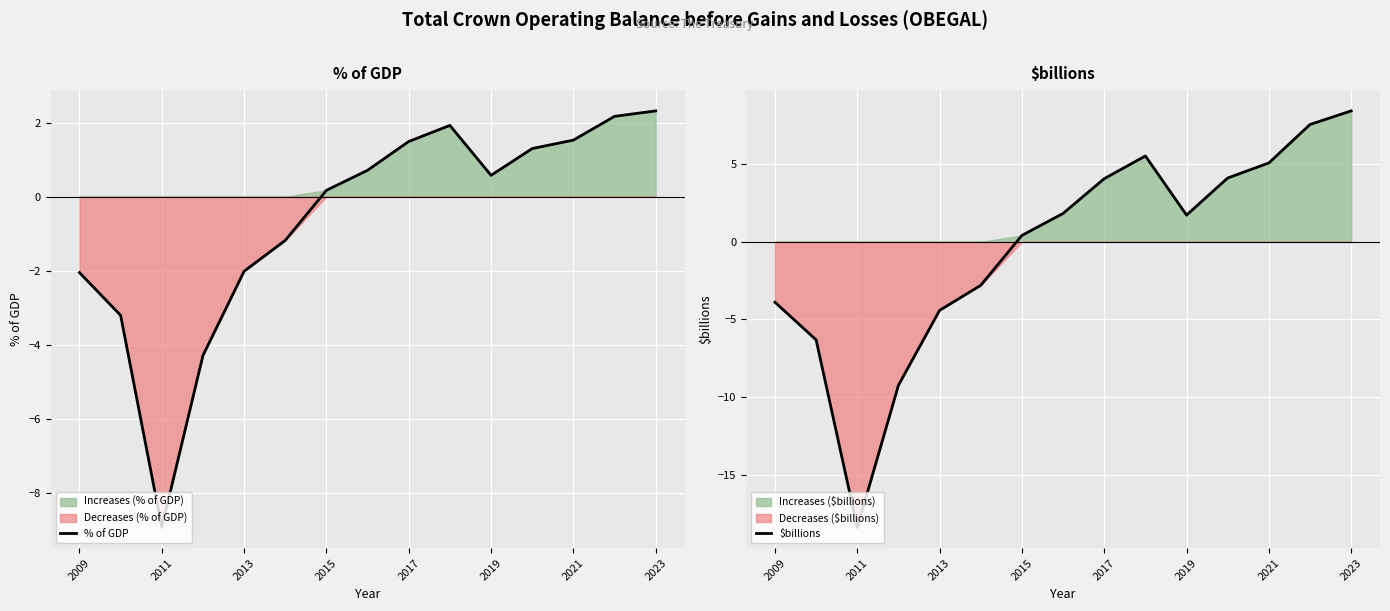

Is it true that % of GDP equals 1.5 at 2017?

True